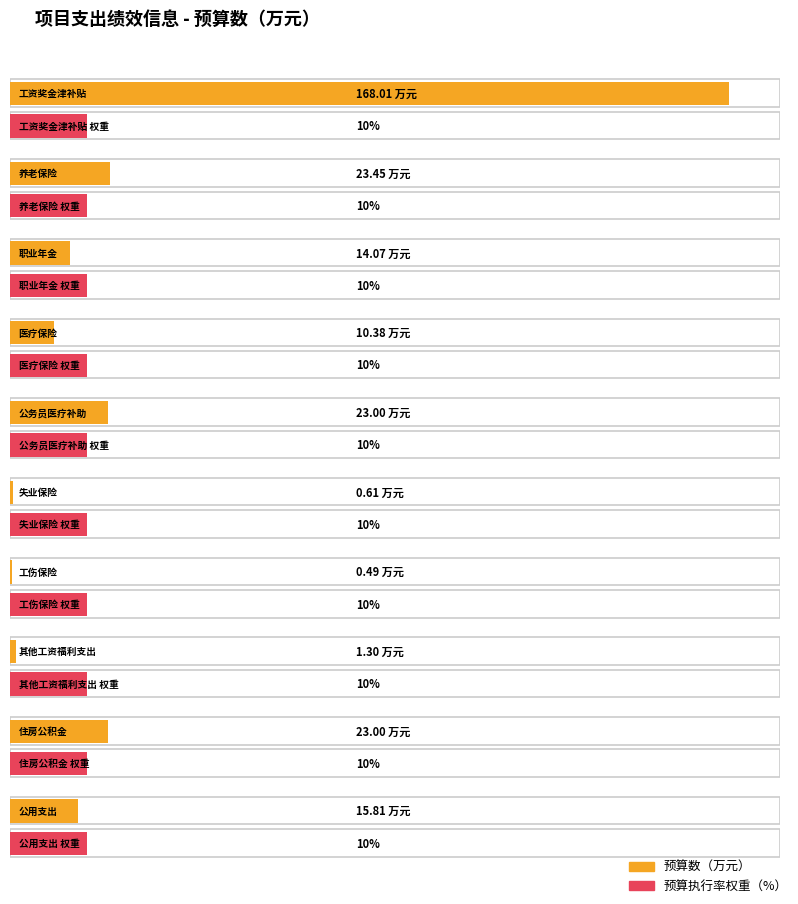

True or false: 预算数 has a value of 168.0 at 工资奖金津补贴.

True